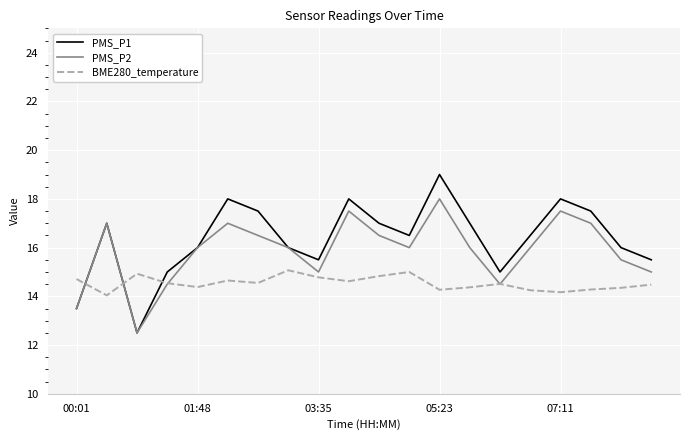

List the series in order of their overall mean, highest first.

PMS_P1, PMS_P2, BME280_temperature